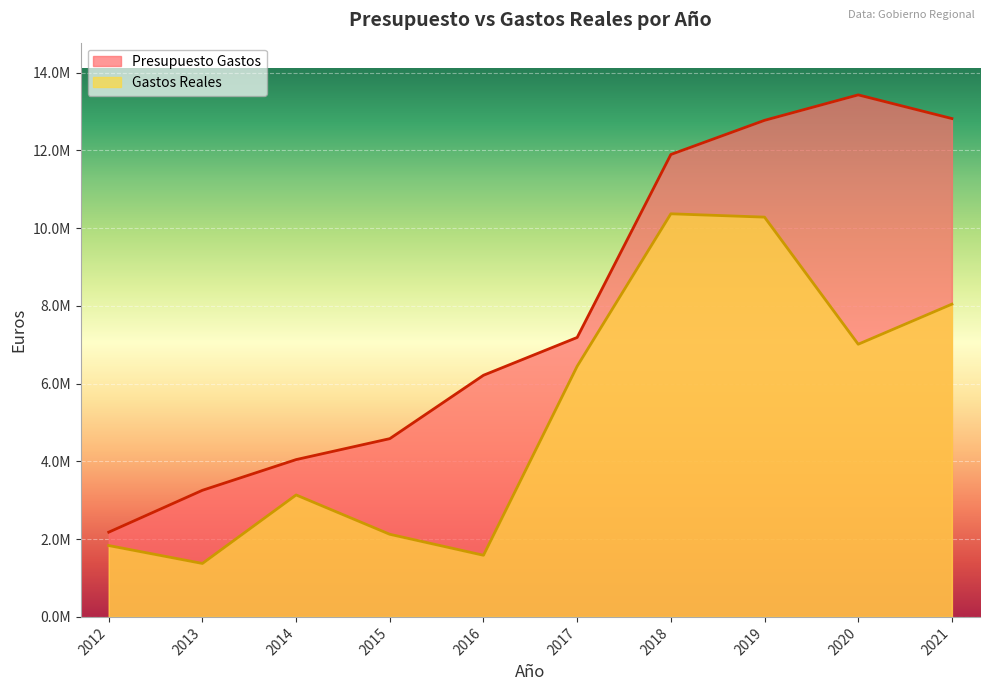

Where is the first local maximum for Presupuesto Gastos?

2020